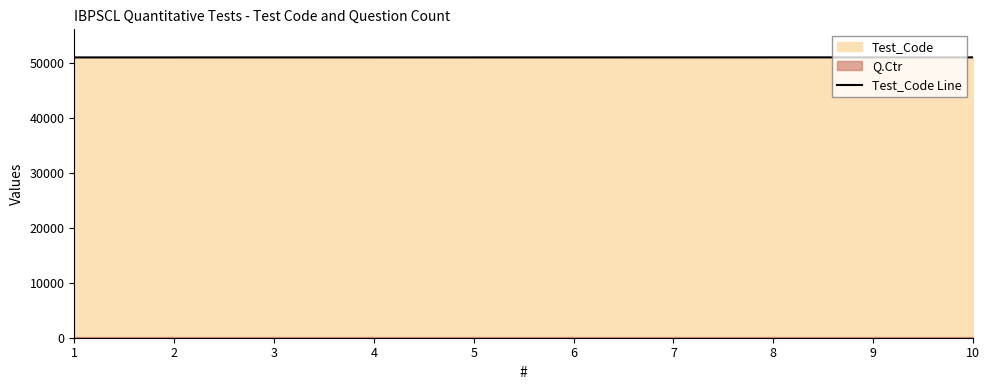

Reading left to right, what are all the values shown in this chart?

51001	51002	51003	51004	51005	51006	51007	51008	51009	51010